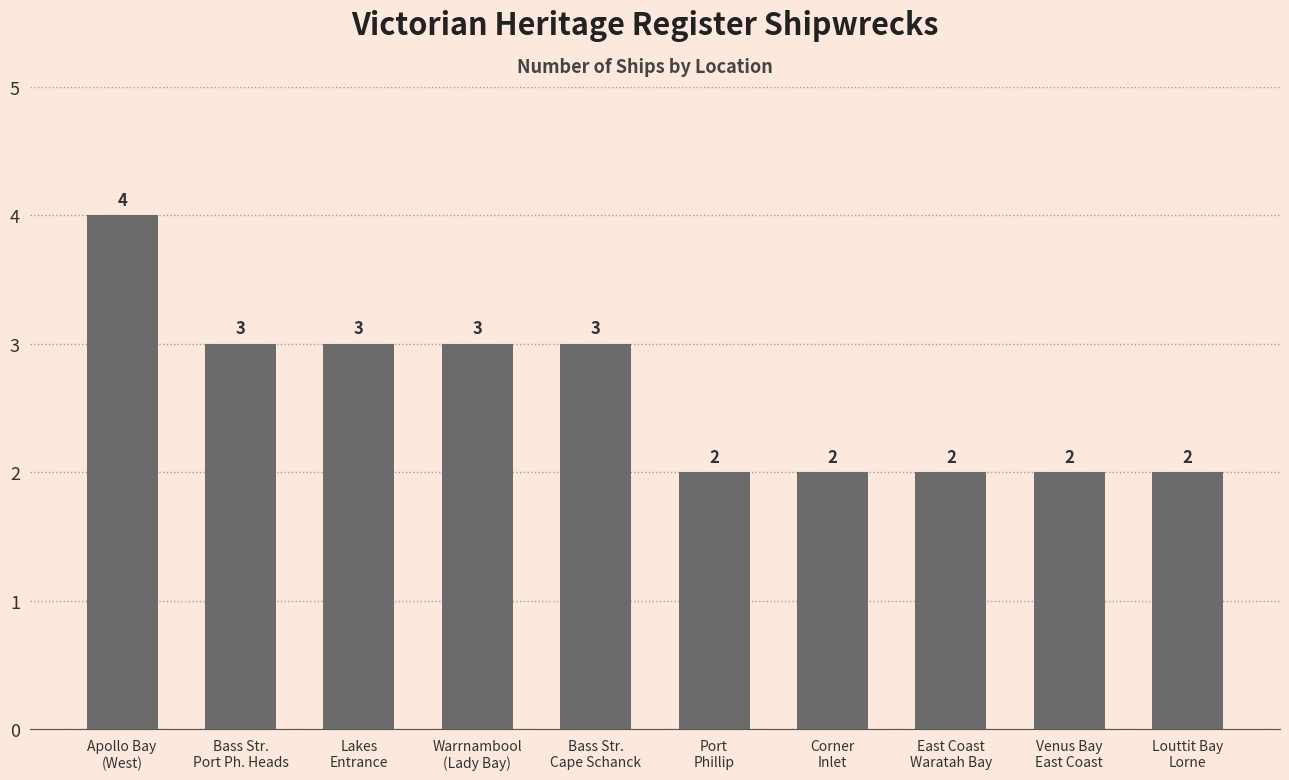

Count the values in the range 2 to 3.

9